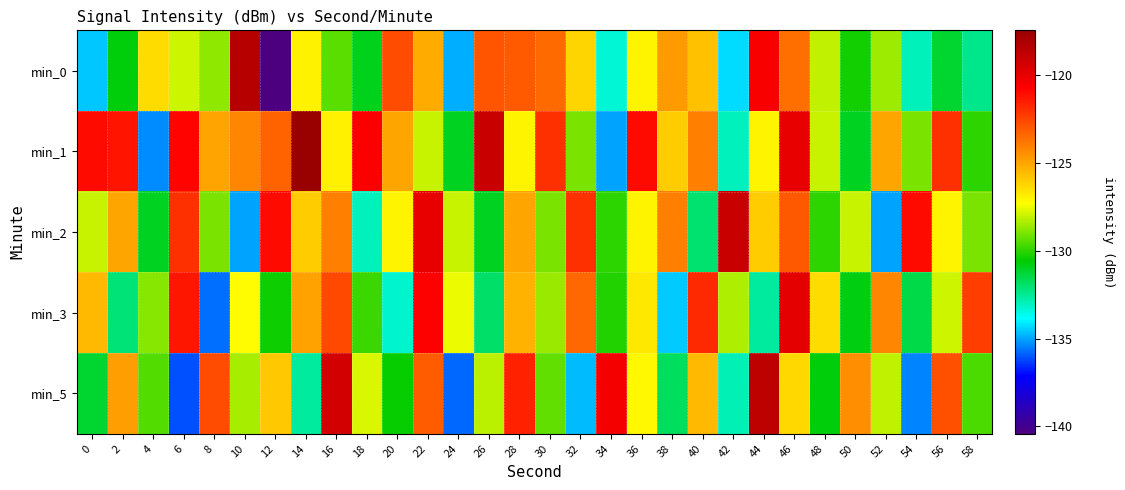

Count the number of categories in the chart.

30